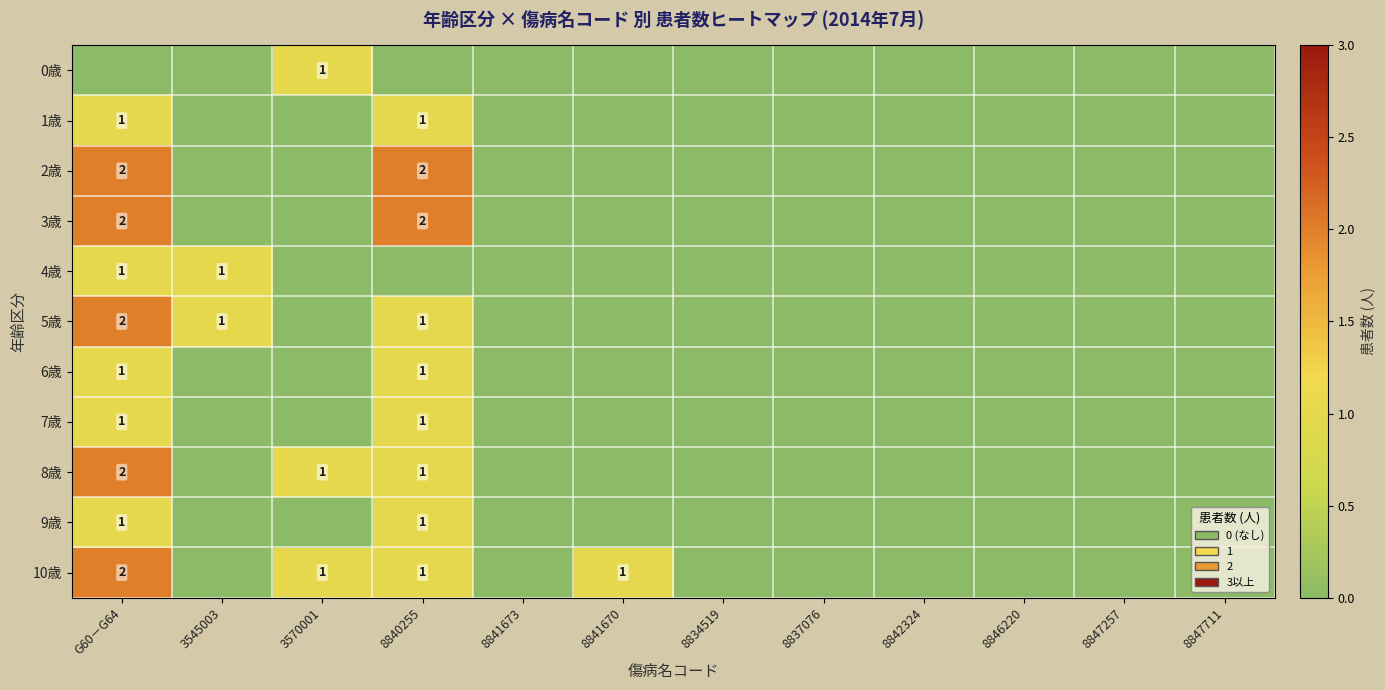

Which category has the highest value across all series?

G60－G64